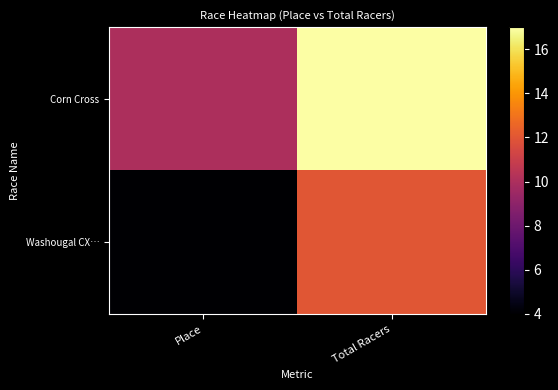

Reading left to right, extract all data points from this chart.

Corn Cross: Place=10	Total Racers=17
Washougal CX…: Place=4	Total Racers=12